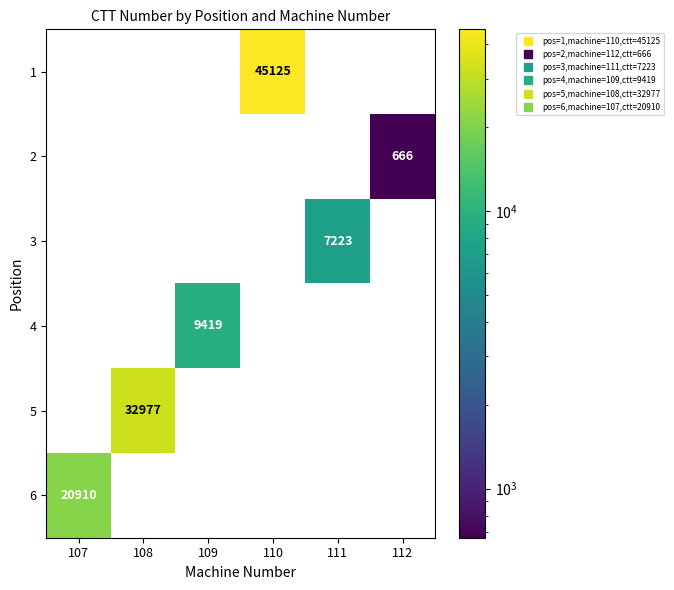

What is the smallest value displayed?

666.0